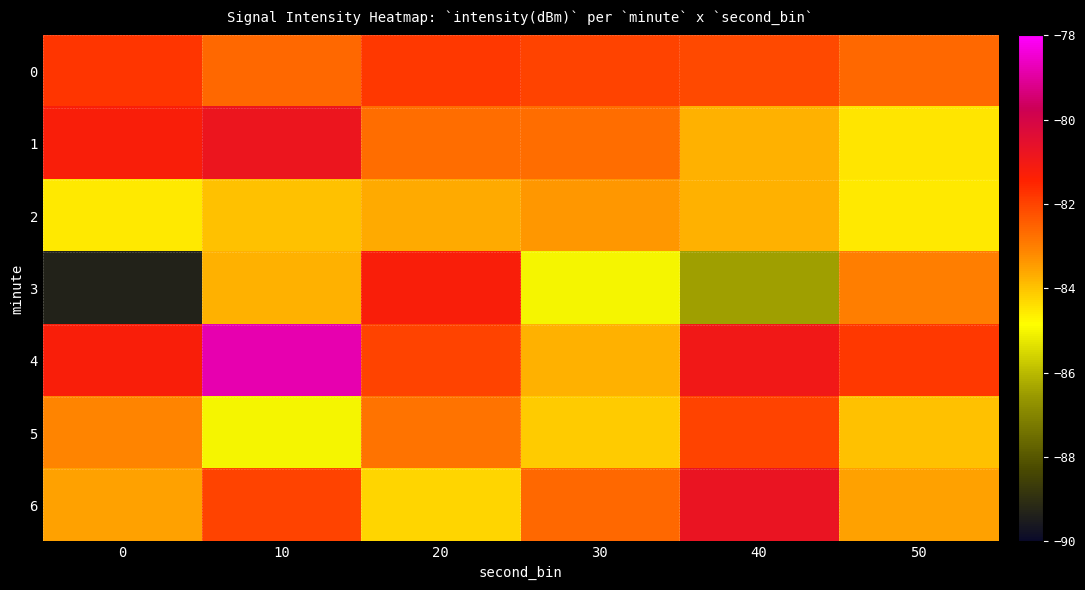

Count the number of data series in this chart.

7